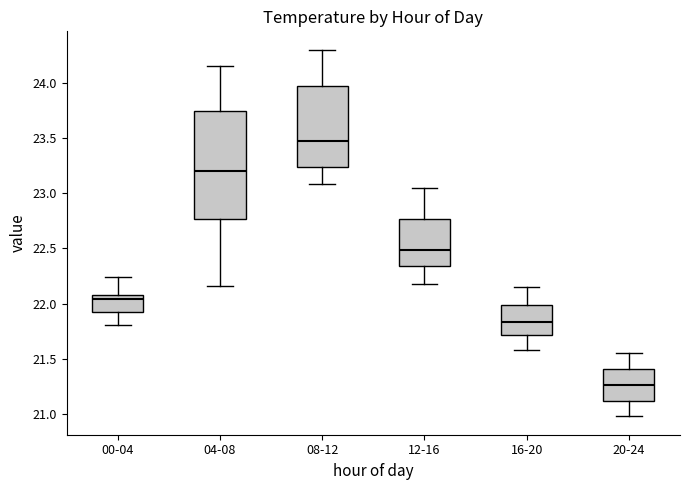

Where does the lower whisker of the box for 00-04 end on the y-axis? The values are not printed on the chart, so give them approximately, as read against the axis.

21.80